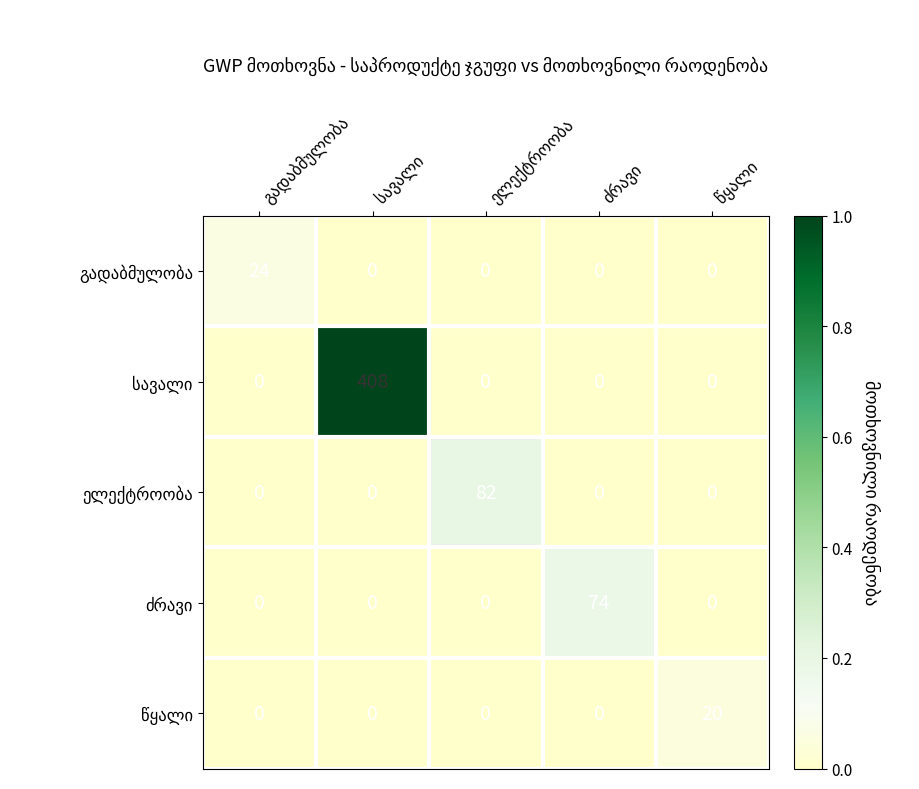

What is the maximum value shown in the chart?

408